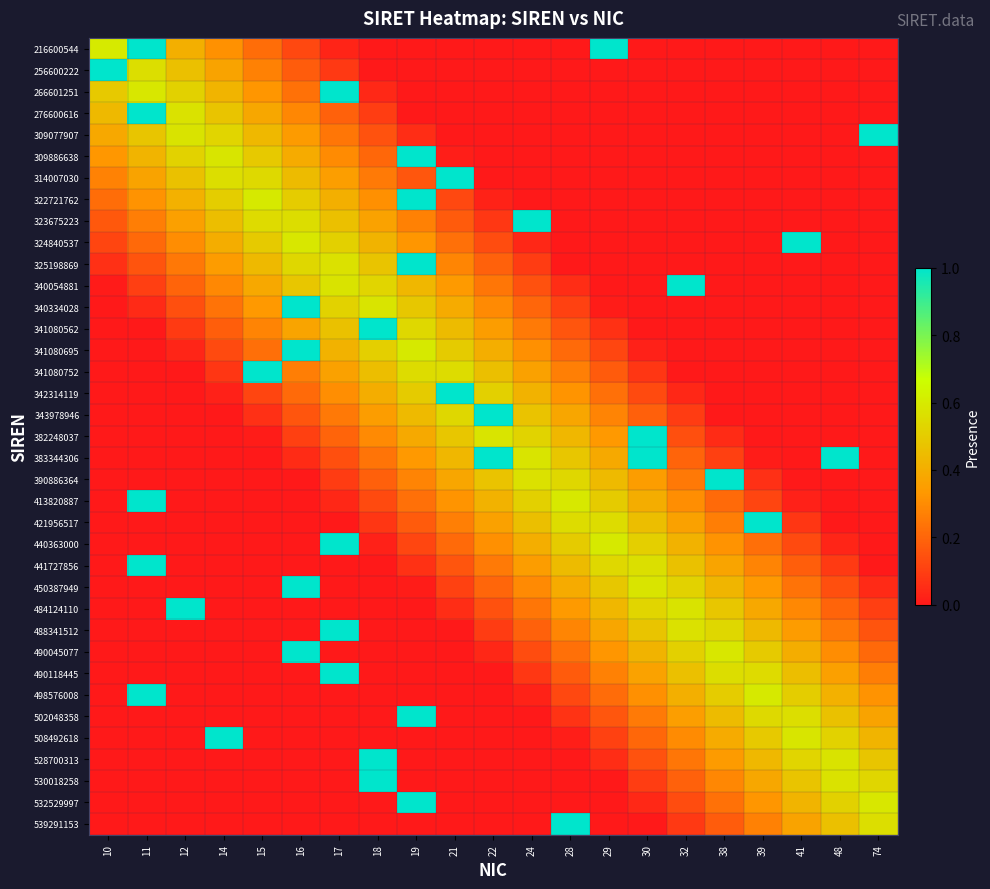

Count the number of data series in this chart.

37